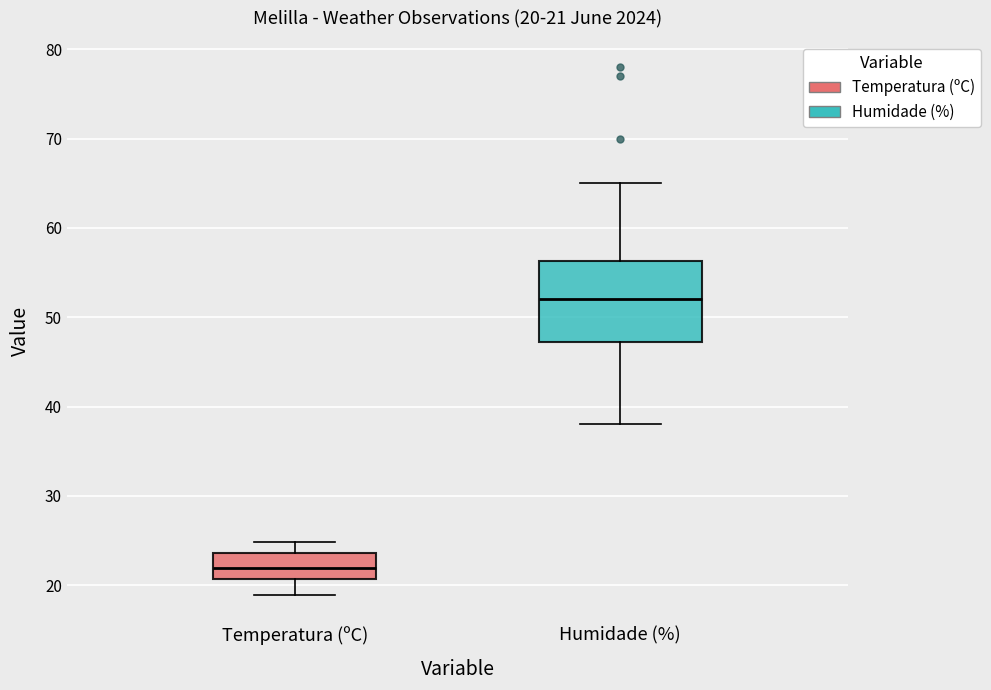

Which box has the highest median line?

Humidade (%)